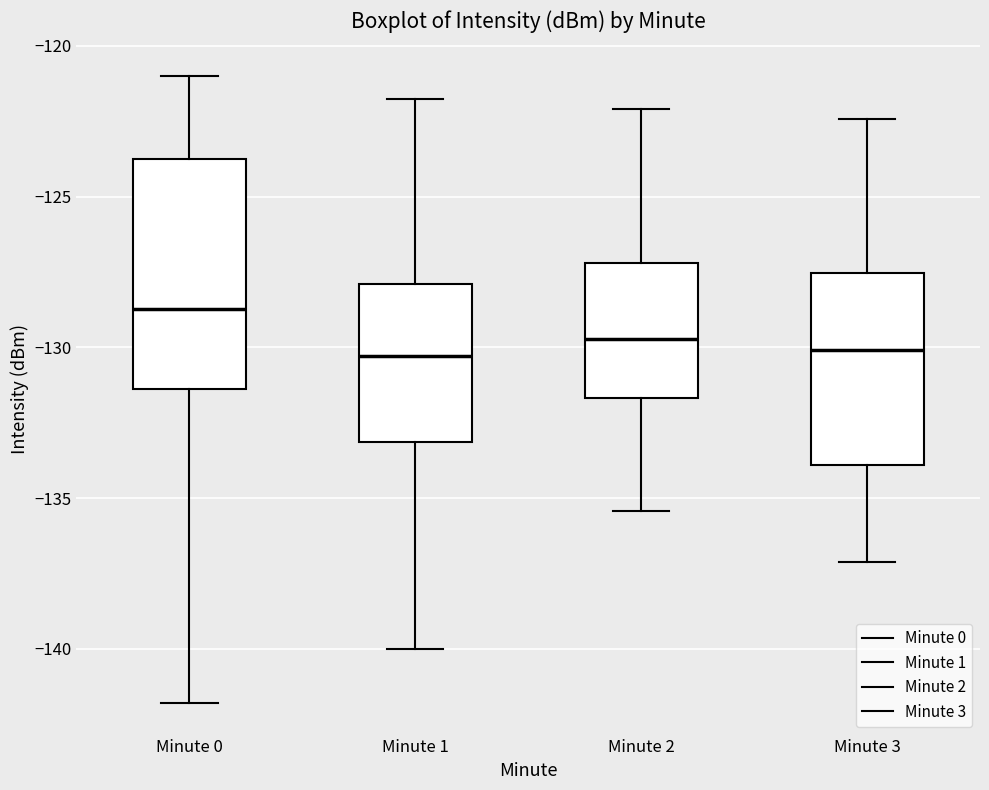

Which box's median line is the highest?

Minute 0